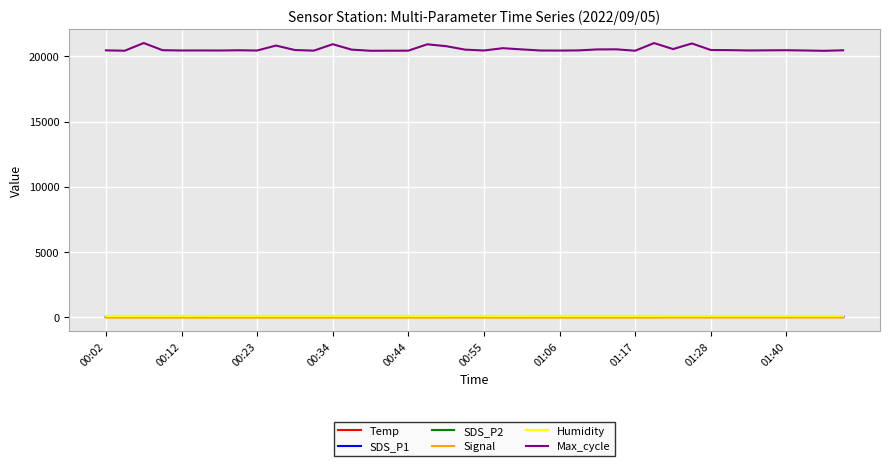

What is the smallest value displayed?

-60.0